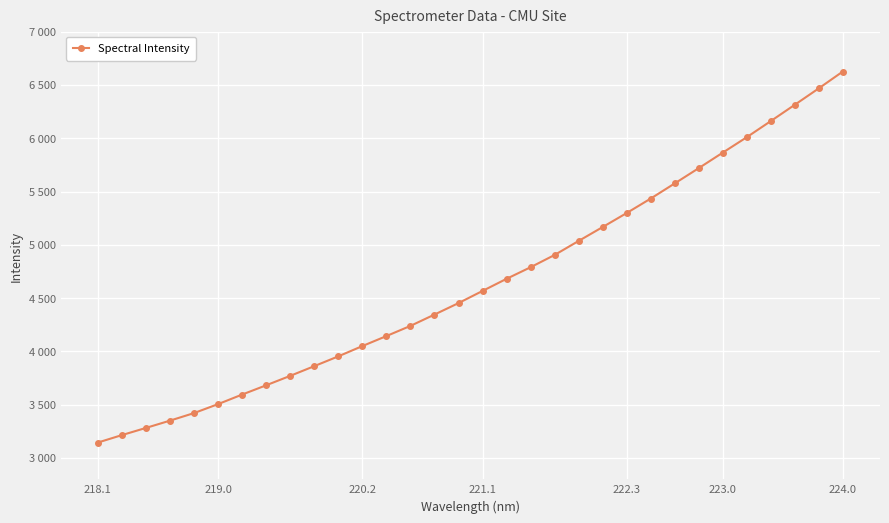

Is this an area chart (filled region under the line)?

No